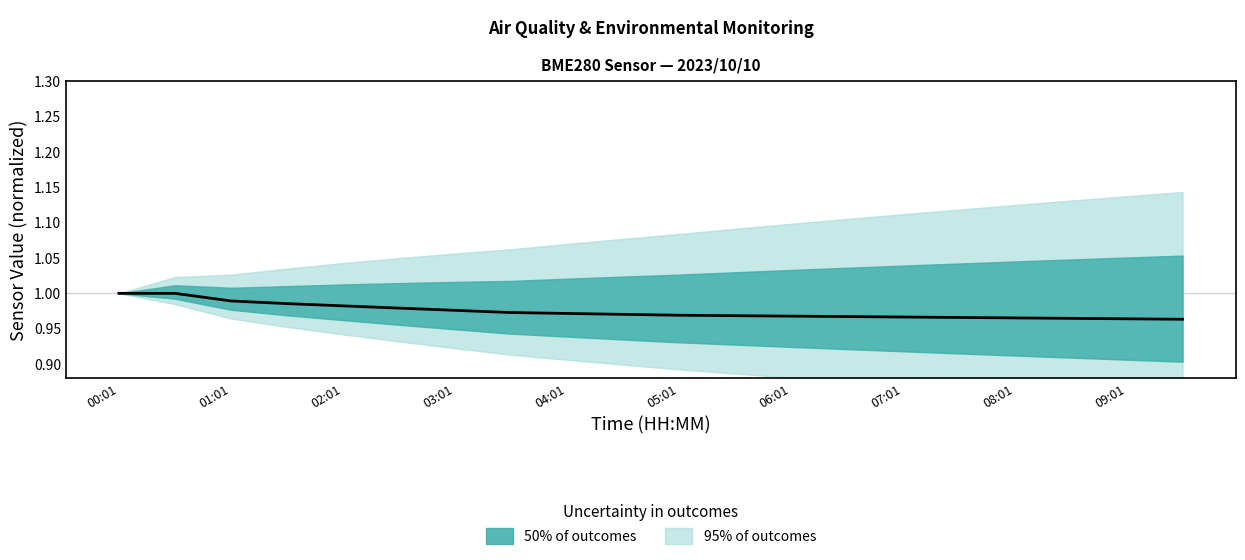

How many values are between 0 and 1?

20